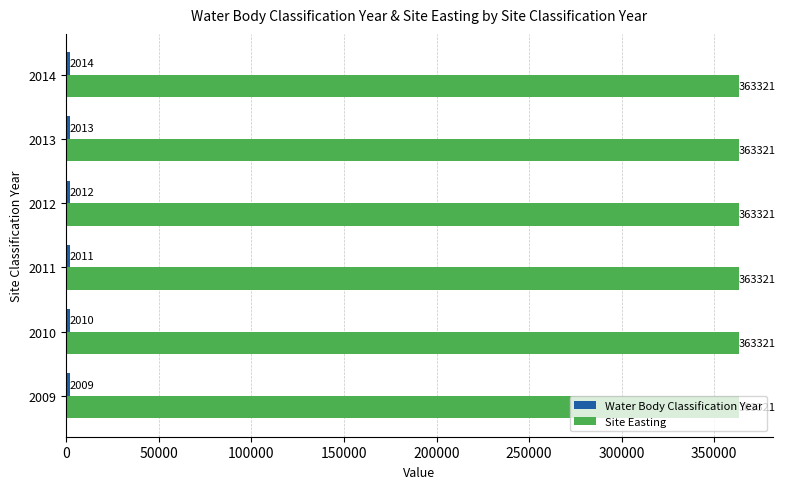

What is the spread (max minus min) of values at 2011?

361310